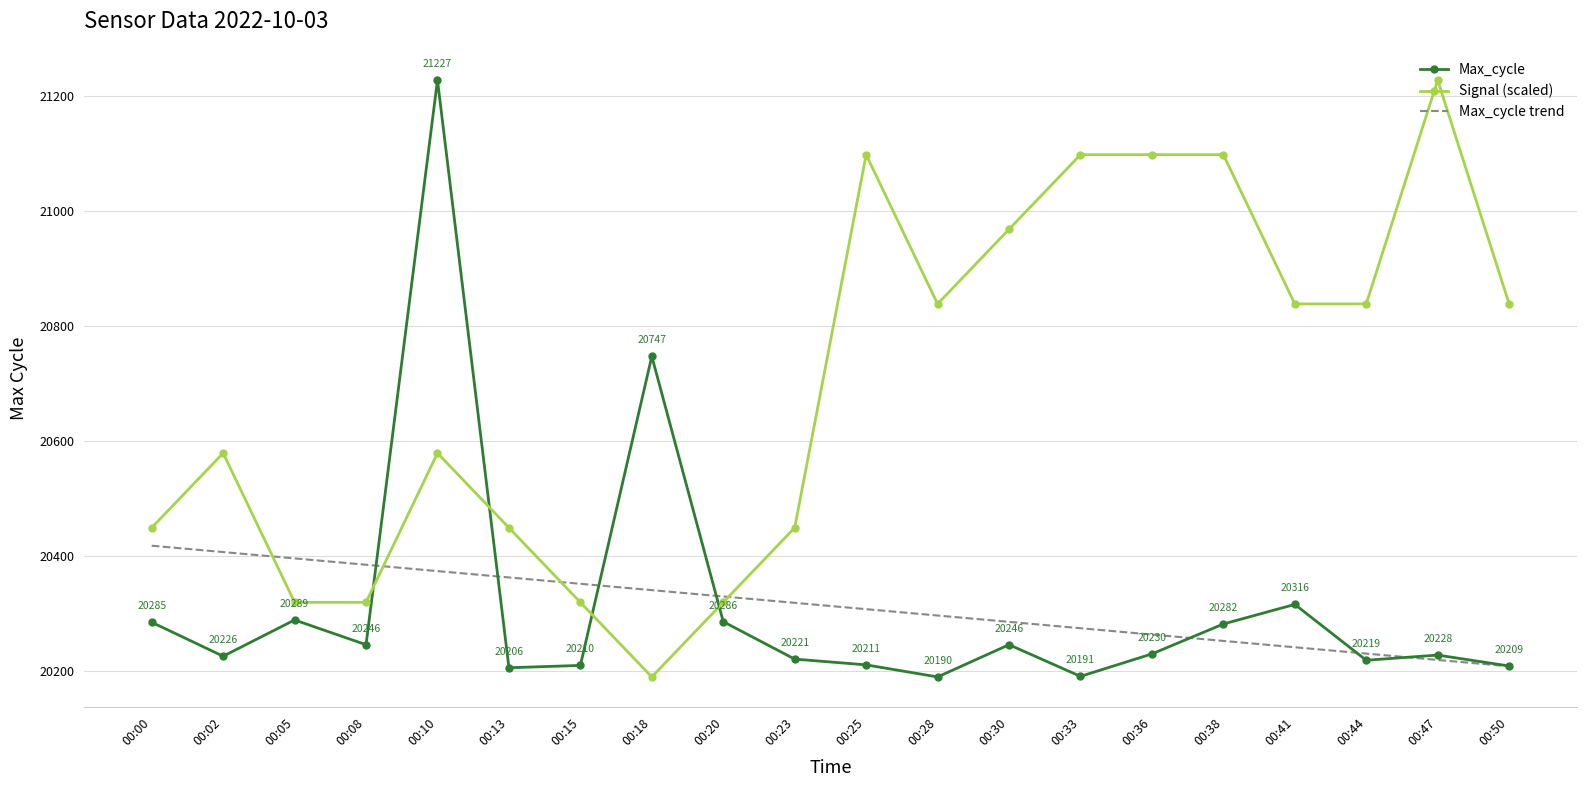

Read the Max_cycle value at 00:50.

20209.0